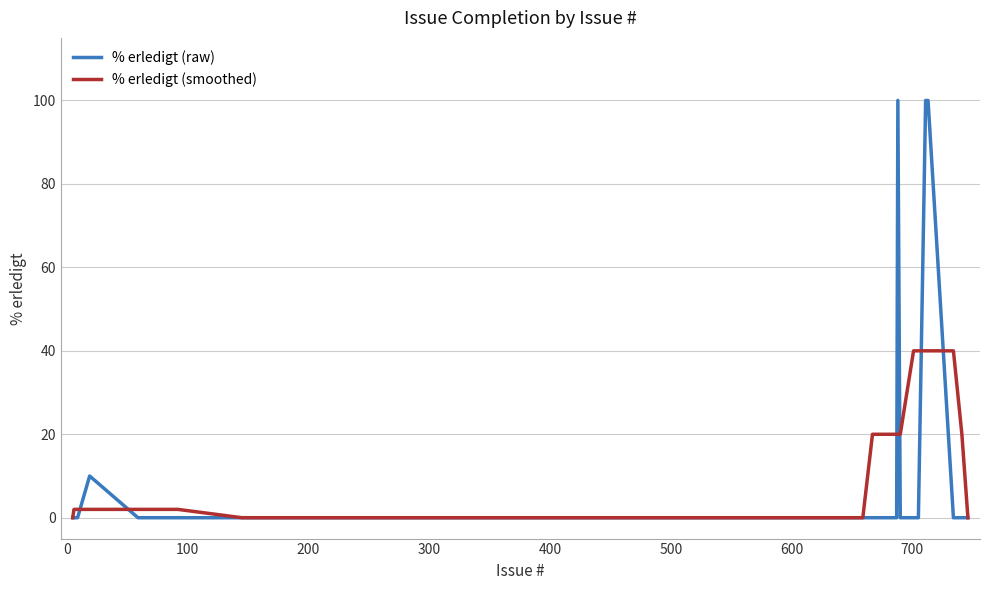

Rank the series by their maximum value, from lowest to highest.

% erledigt (smoothed), % erledigt (raw)